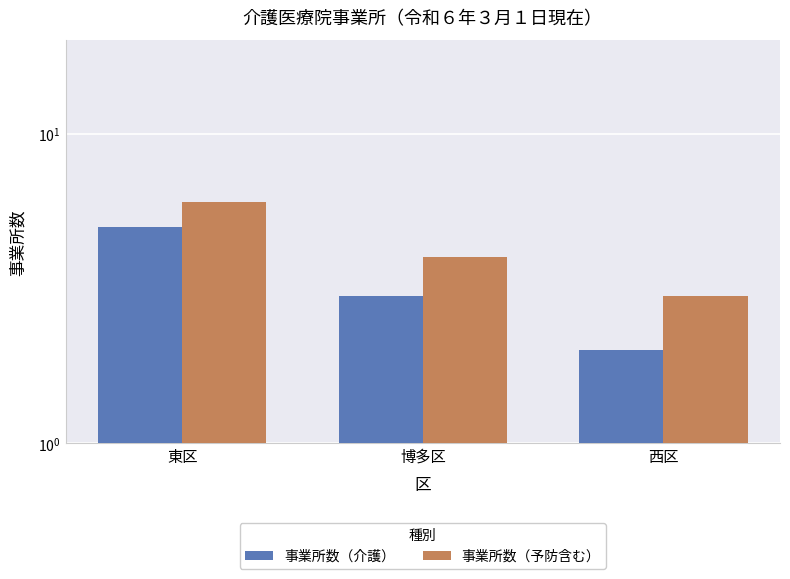

Which series has the largest total across all categories?

事業所数（予防含む）